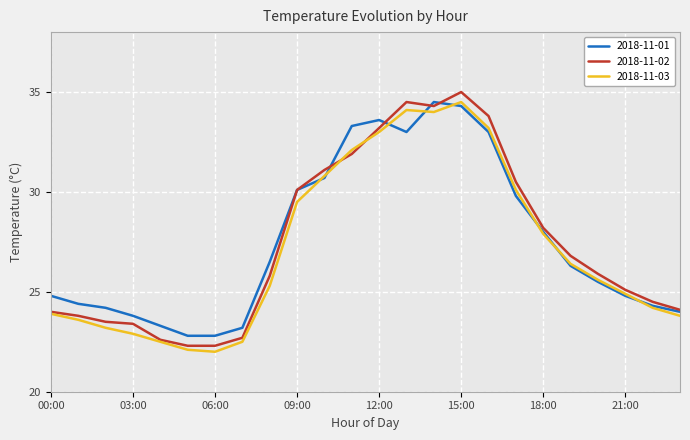

Which series has the largest range (max minus min)?

2018-11-02